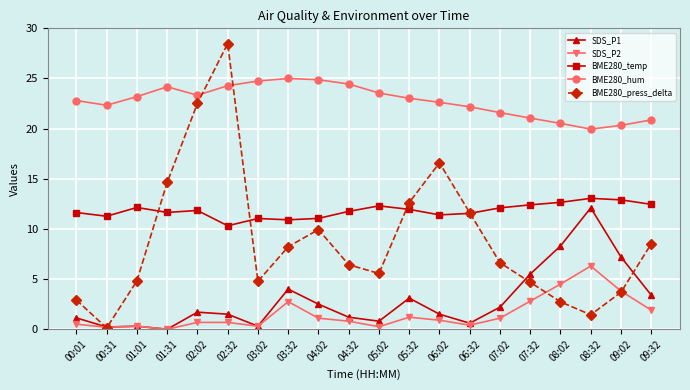

True or false: SDS_P1 and BME280_hum intersect in this chart.

False